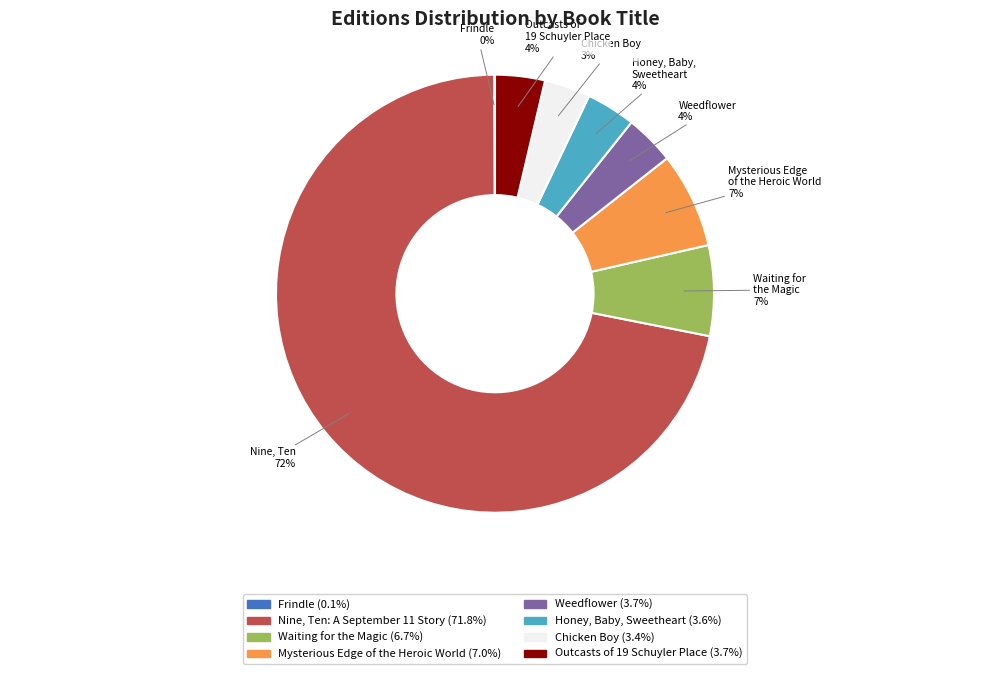

Is it true that Honey, Baby, Sweetheart is 4% of the pie?

True